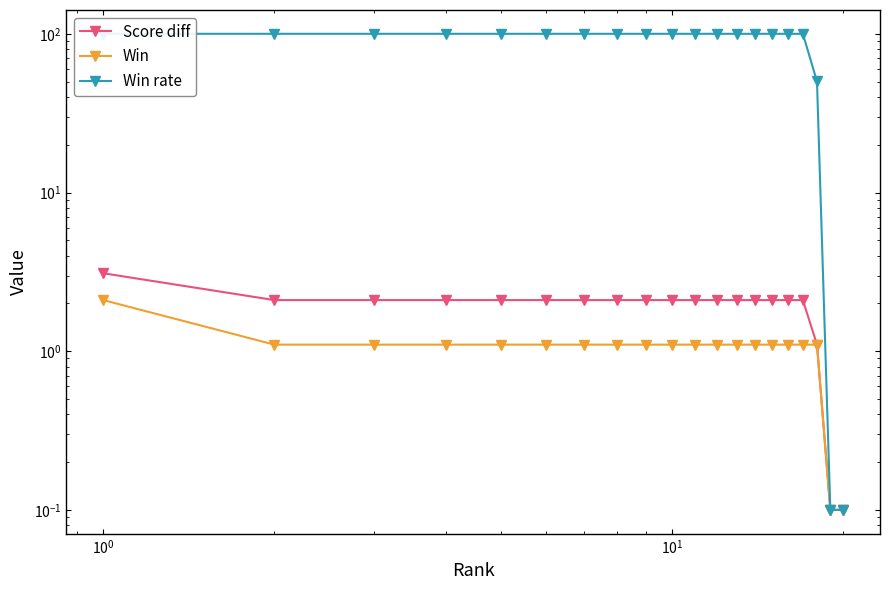

True or false: Score diff and Win cross at least once.

False